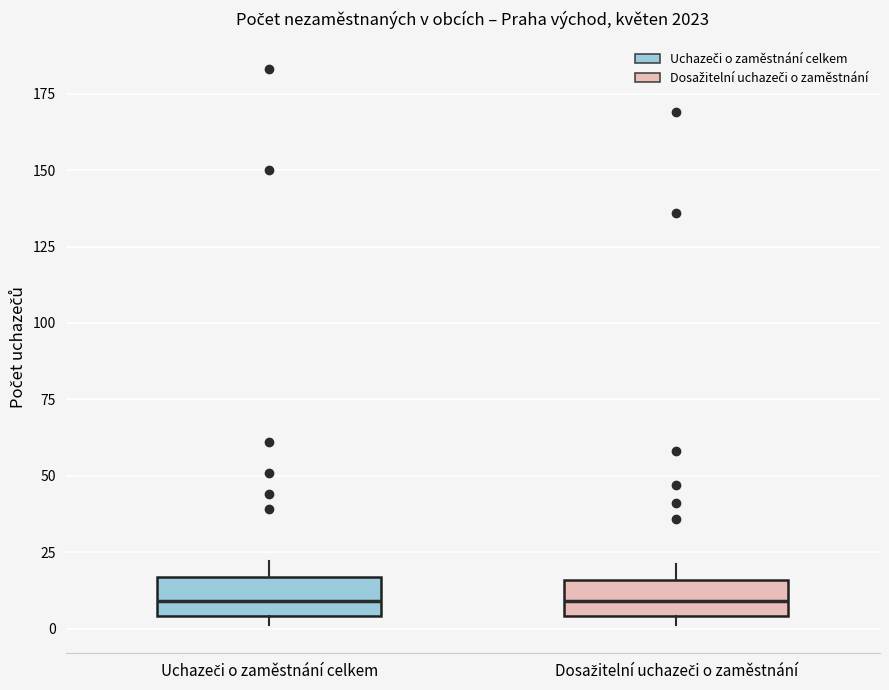

Reading left to right, transcribe this box plot: for each box, give where its median line is, the range the box spans, and where its two whiskers end, as read against the y-axis. The values are not printed on the chart, so give them approximately, as read against the axis.

Uchazeči o zaměstnání celkem: median 10, box 5 to 15, whiskers 0 to 20
Dosažitelní uchazeči o zaměstnání: median 10, box 5 to 15, whiskers 0 to 20